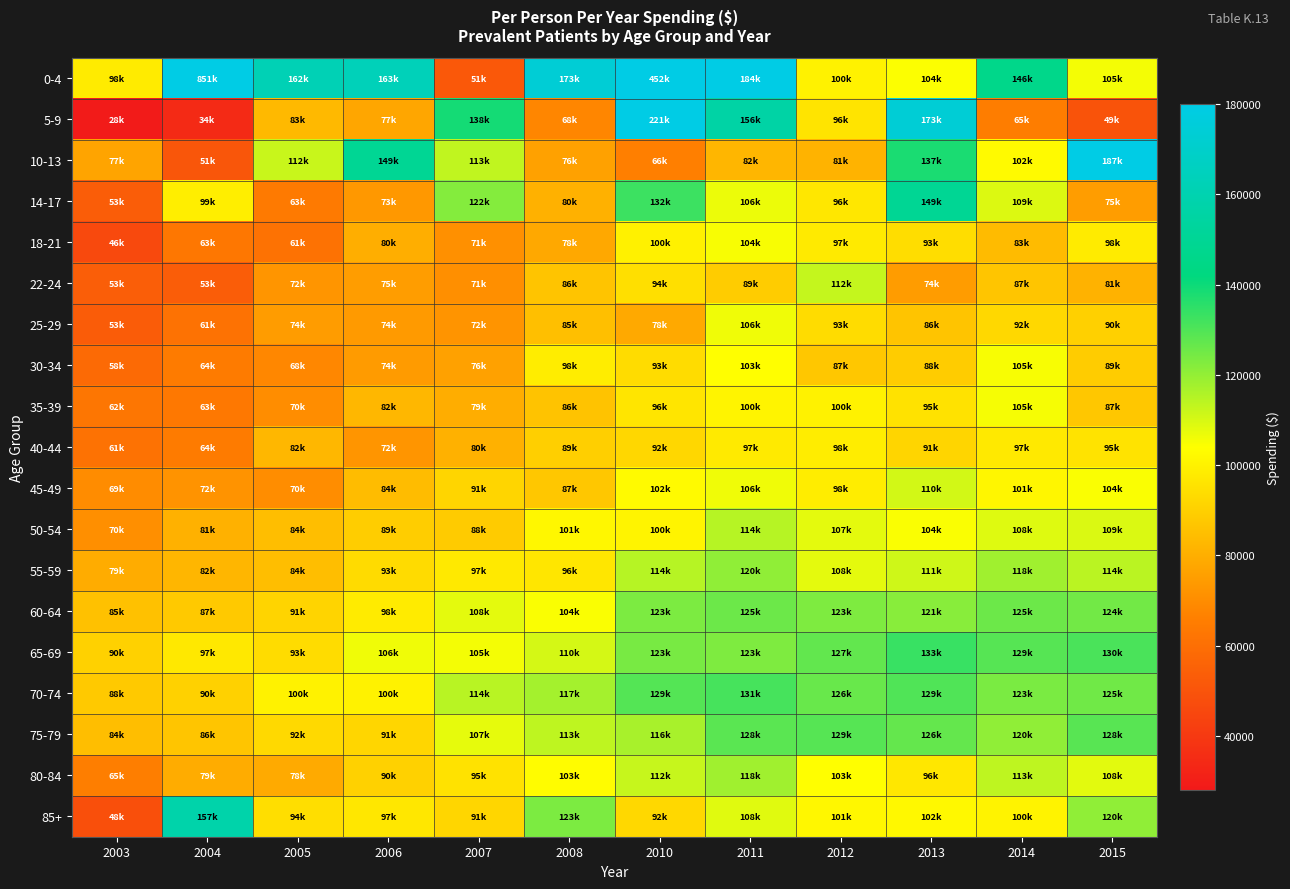

What is the total value across all series at 2008?

1883081